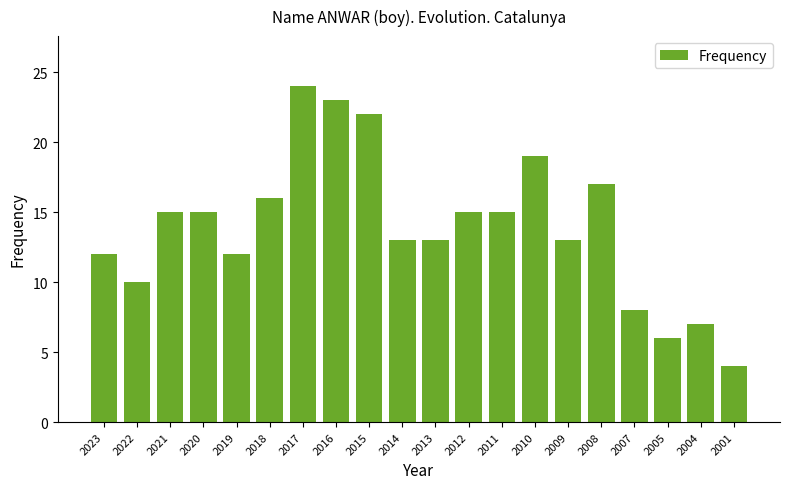

Approximately how many times larger is the value at 2015 compared to 2010?

1.2